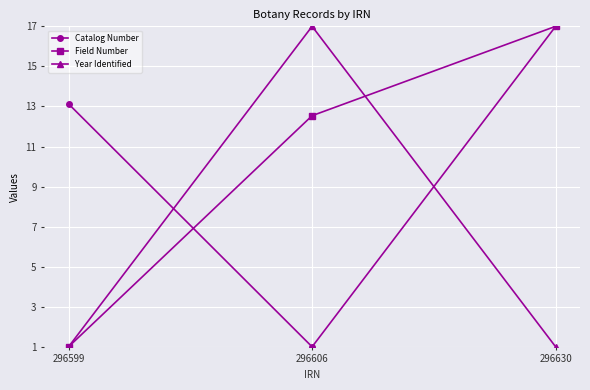

What is the maximum value for Field Number?

17.0